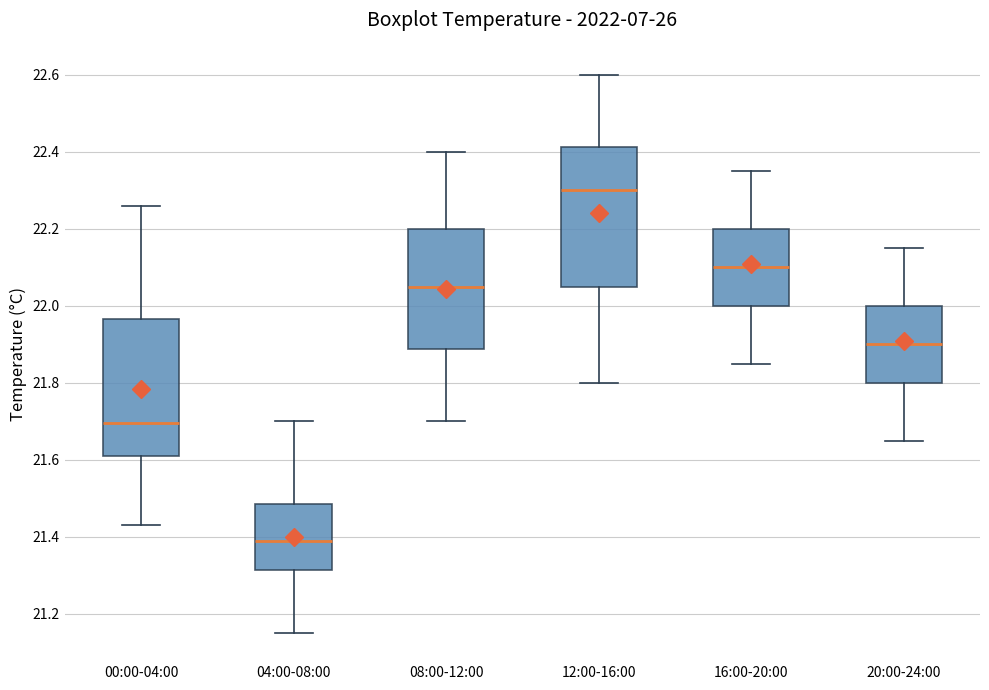

Where is the lower edge of the box for 16:00-20:00 on the y-axis? The values are not printed on the chart, so give them approximately, as read against the axis.

22.00